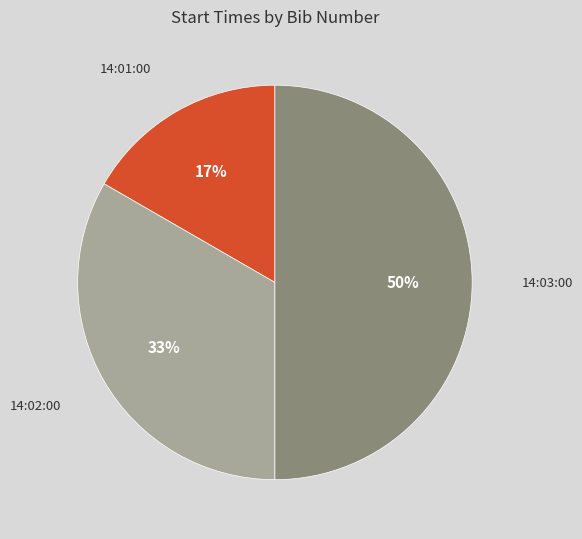

To the nearest percent, what is the average slice percentage?

33%